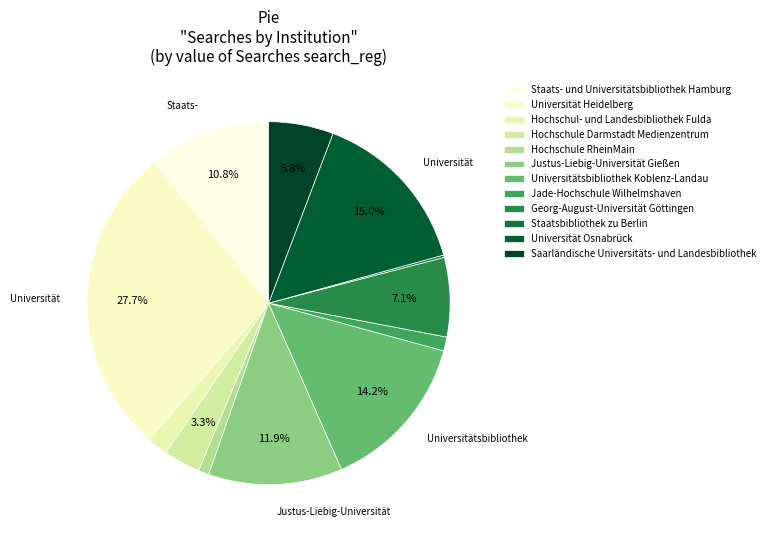

Rank the categories by value from highest to lowest.

Universität Heidelberg, Universität Osnabrück, Universitätsbibliothek Koblenz-Landau, Justus-Liebig-Universität Gießen, Staats- und Universitätsbibliothek Hamburg, Georg-August-Universität Göttingen, Saarländische Universitäts- und Landesbibliothek, Hochschule Darmstadt Medienzentrum, Hochschul- und Landesbibliothek Fulda, Jade-Hochschule Wilhelmshaven, Hochschule RheinMain, Staatsbibliothek zu Berlin